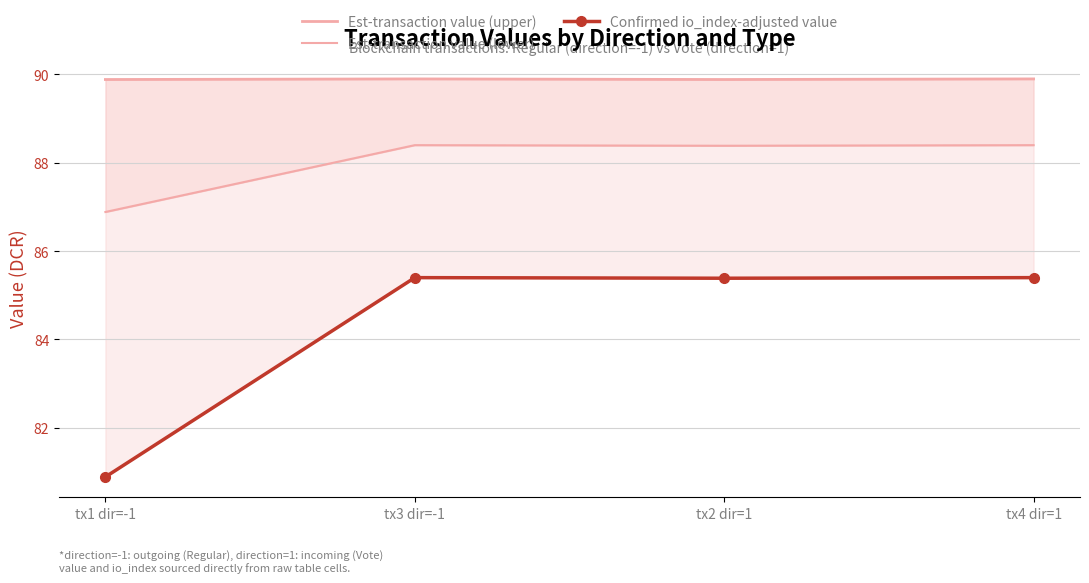

True or false: Confirmed io_index-adjusted value has more than 0 points higher than both neighbors.

True